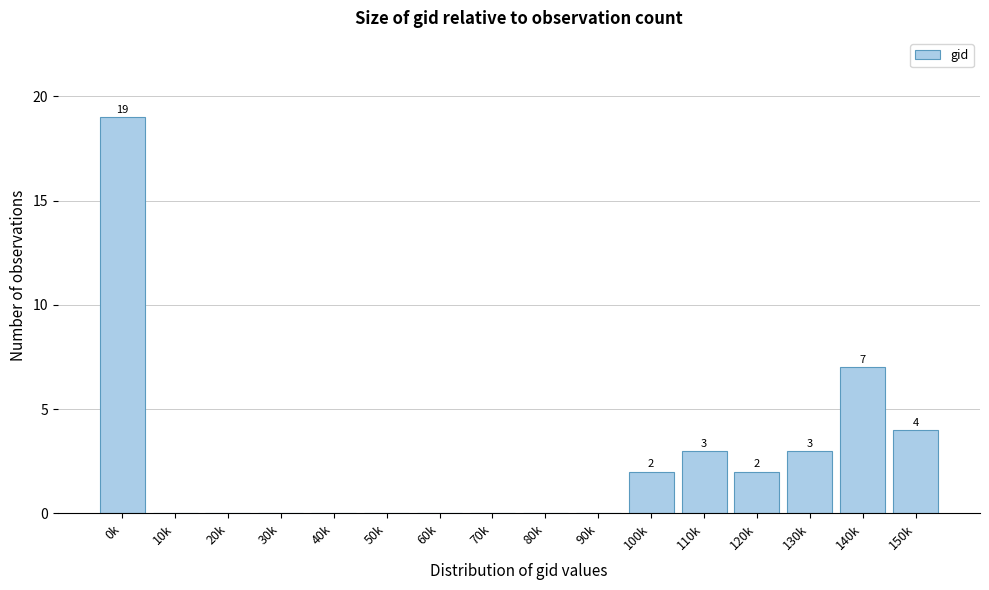

Reading left to right, extract all data points from this chart.

0k=19	10k=0	20k=0	30k=0	40k=0	50k=0	60k=0	70k=0	80k=0	90k=0	100k=2	110k=3	120k=2	130k=3	140k=7	150k=4